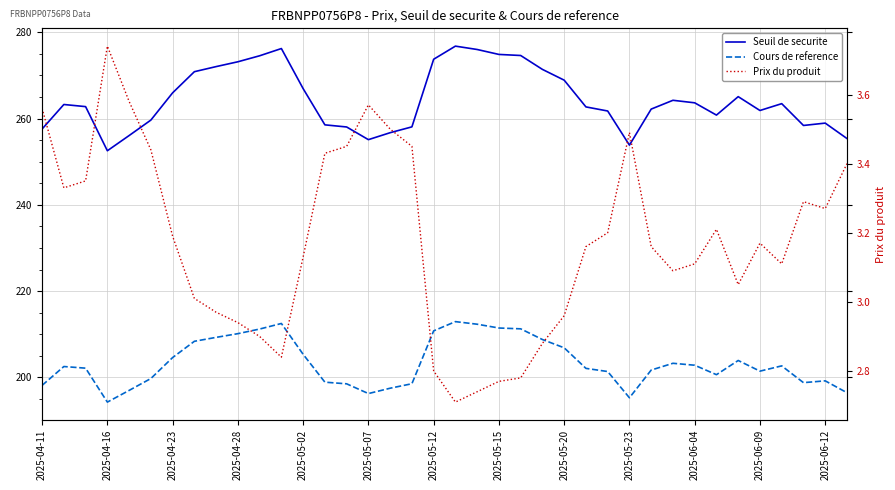

What is the average value of the Prix du produit series?

3.2